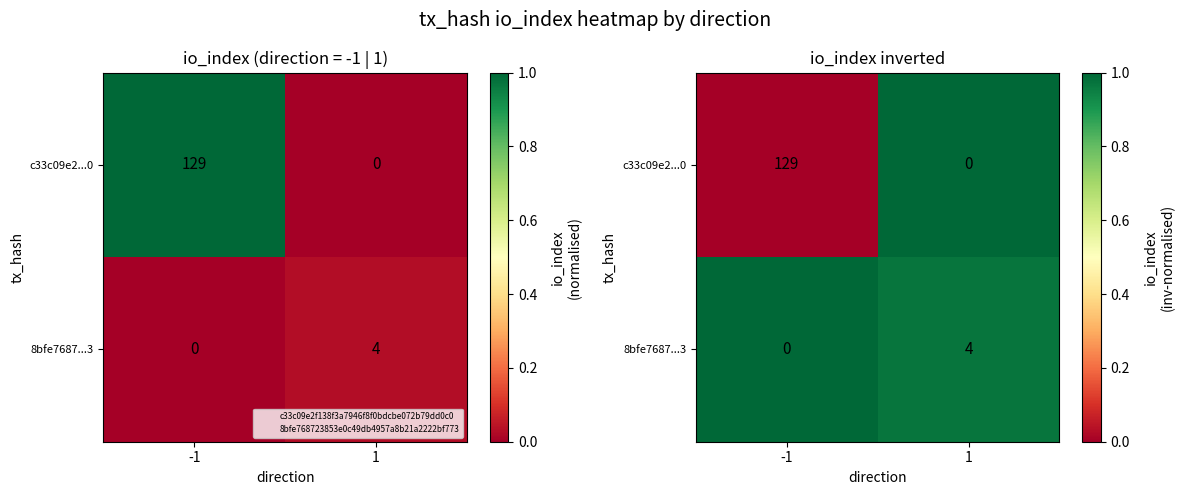

Count the 8bfe7687...3 values in the range 0 to 1.

2